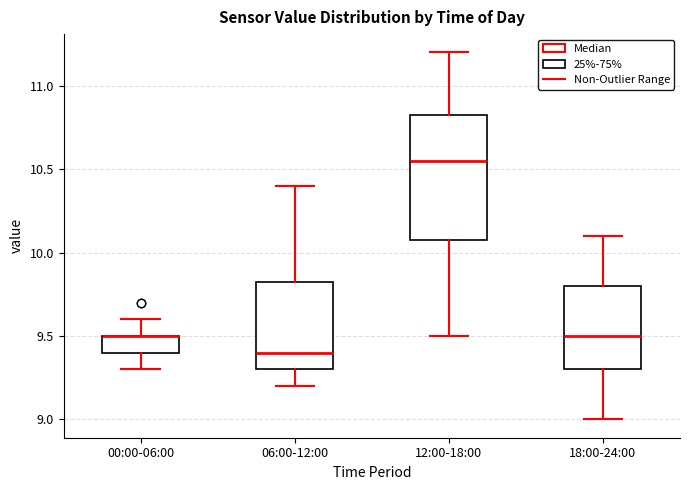

Reading left to right, read every box against the y-axis: the position of its median line, the range the box covers, and the ends of its whiskers. The values are not printed on the chart, so give them approximately, as read against the axis.

00:00-06:00: median 9.50 (drawn on the box's upper edge), box 9.40 to 9.50, whiskers 9.30 to 9.60
06:00-12:00: median 9.40, box 9.30 to 9.85, whiskers 9.20 to 10.40
12:00-18:00: median 10.55, box 10.10 to 10.85, whiskers 9.50 to 11.20
18:00-24:00: median 9.50, box 9.30 to 9.80, whiskers 9.00 to 10.10